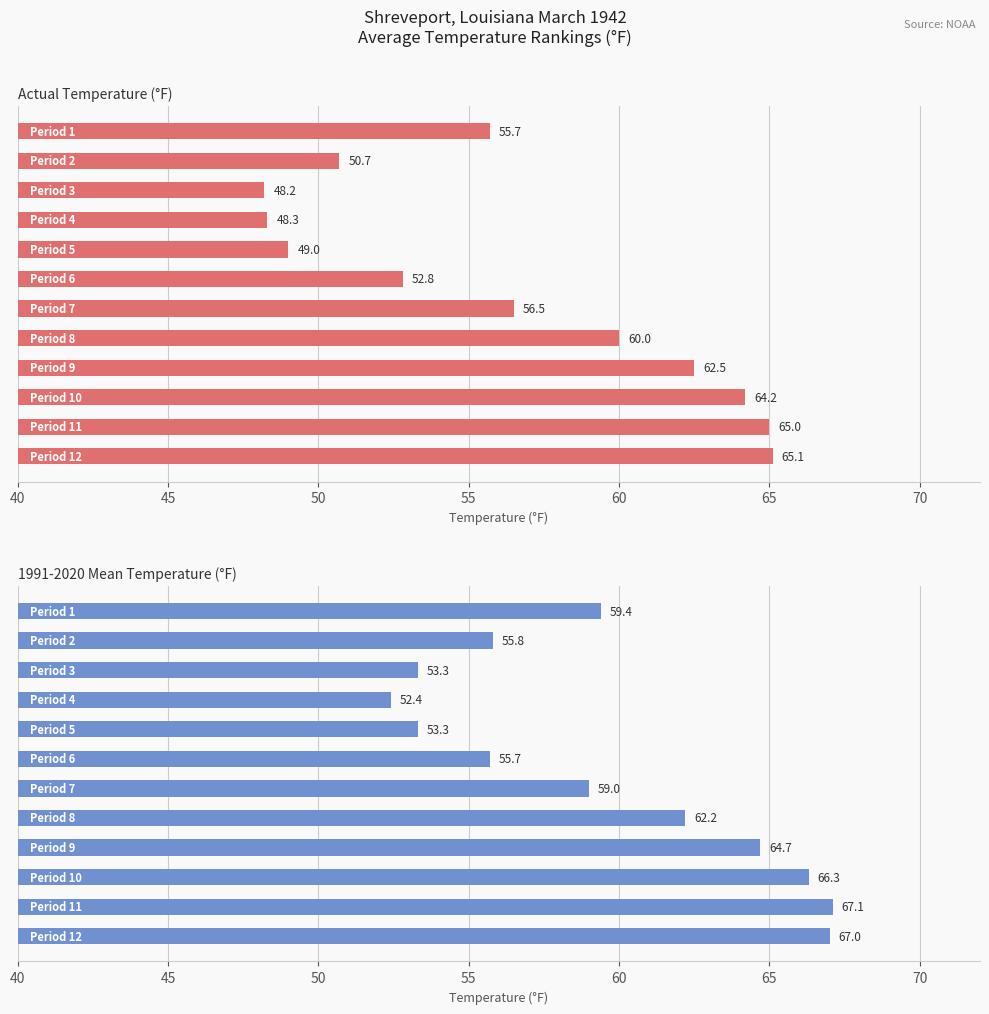

What is the average value of the Value series?

56.5